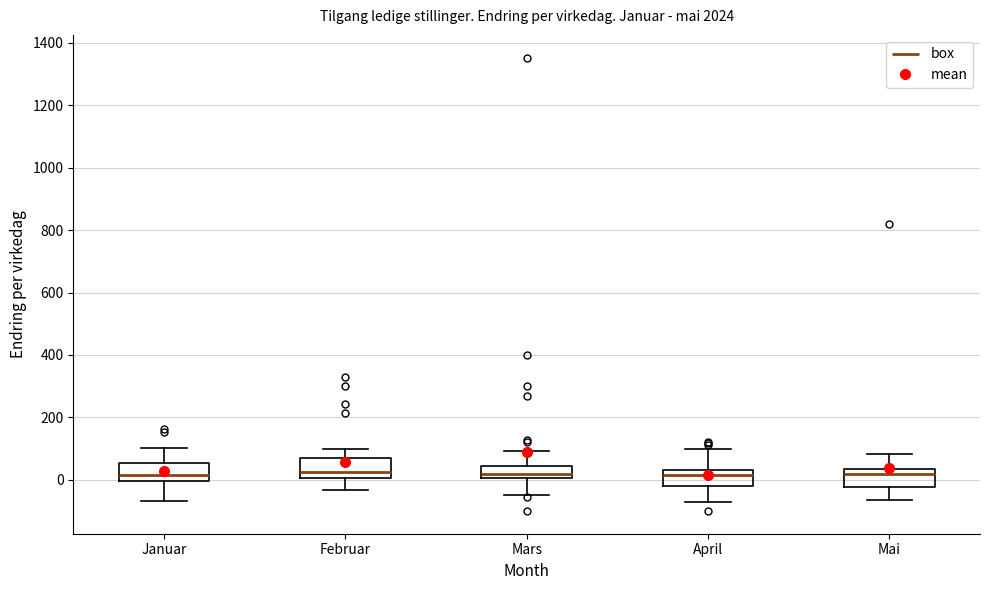

Where does the median line of the box for Januar sit on the y-axis? The values are not printed on the chart, so give them approximately, as read against the axis.

20